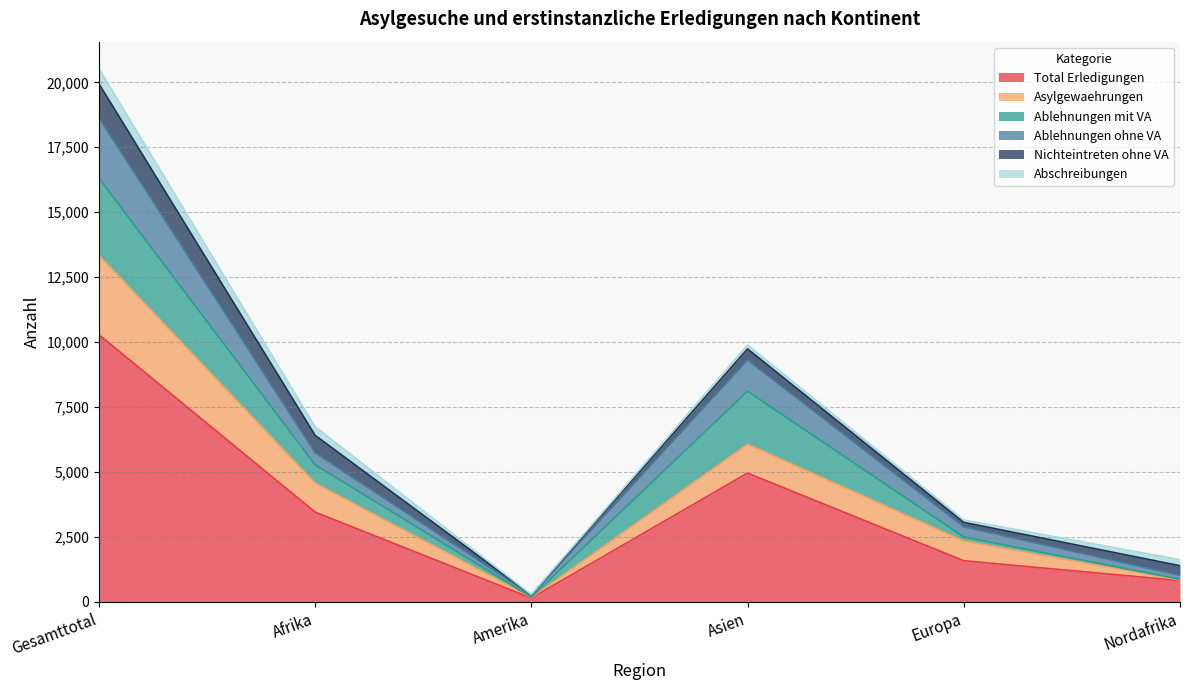

Is it true that Total Erledigungen equals 4947 at Asien?

True